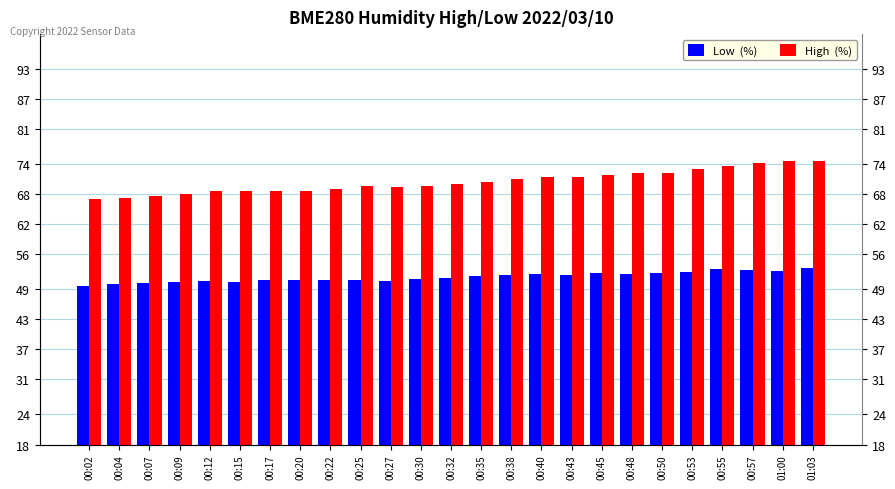

Which series has the largest total across all categories?

High  (%)